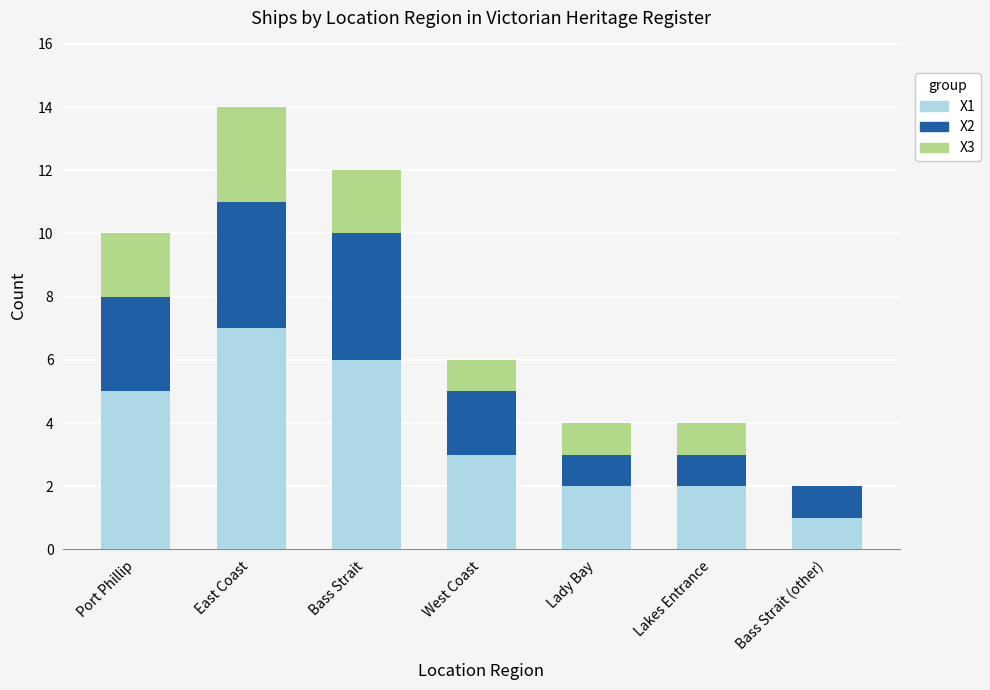

The X1 series shows 3 at West Coast. True or false?

True